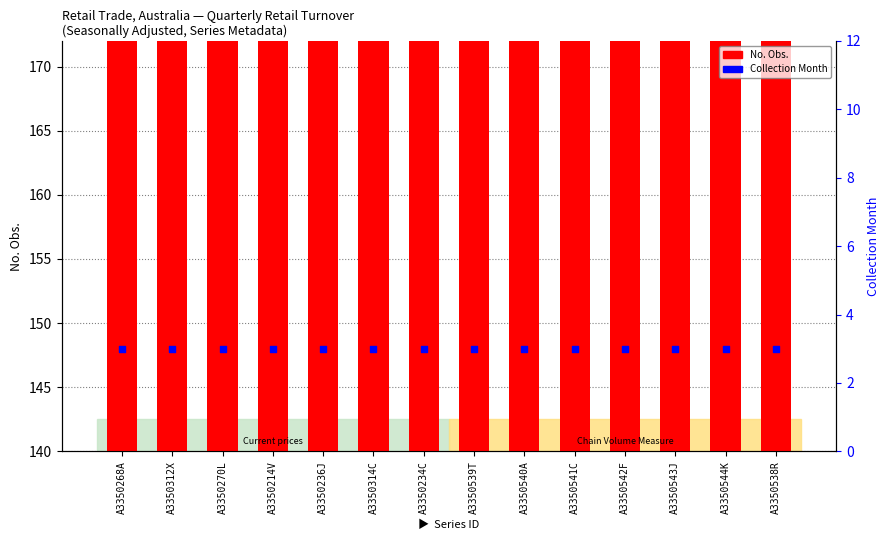

Which series contains the highest Y value?

No. Obs.